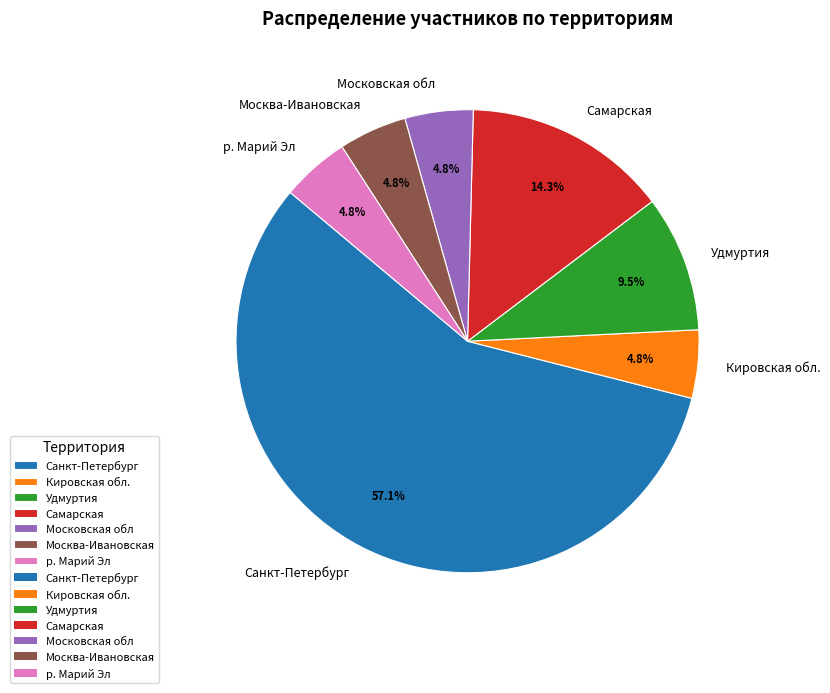

Does Санкт-Петербург account for over 50% of the chart?

Yes